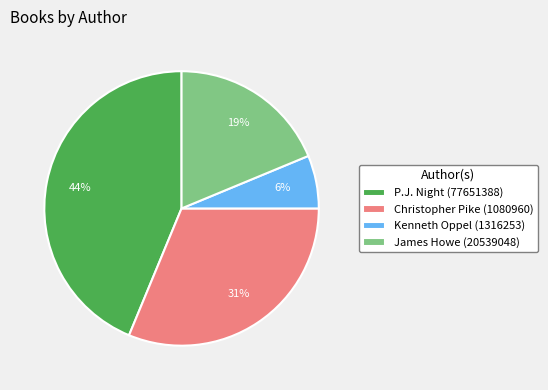

What percentage is the P.J. Night (77651388) slice, to the nearest percent?

44%